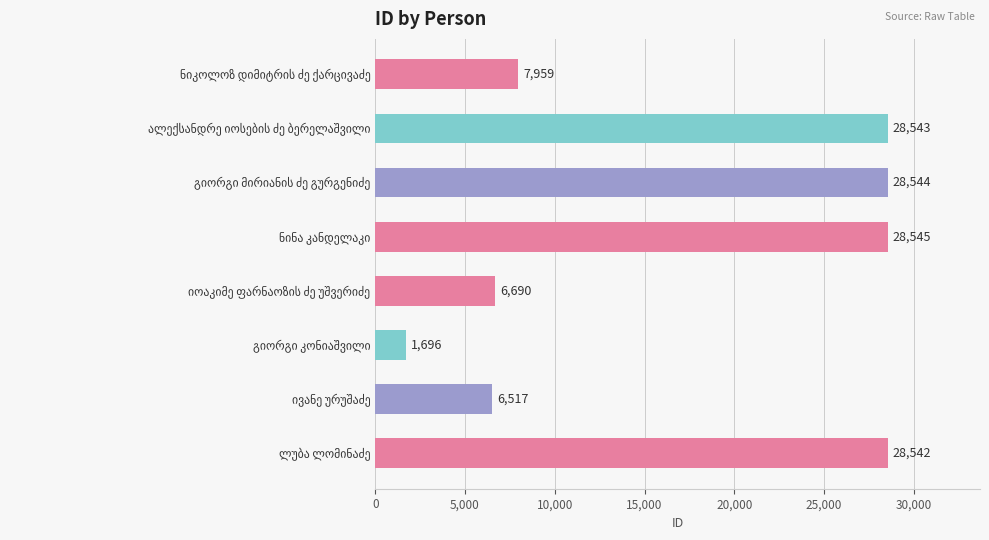

What is the value of the 4th bar from the top?

28545